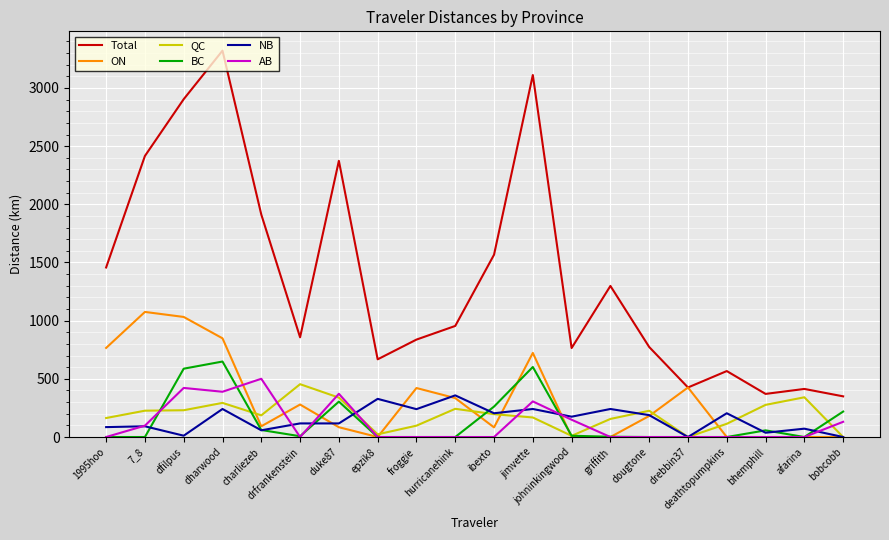

Which series has the widest spread of values?

Total